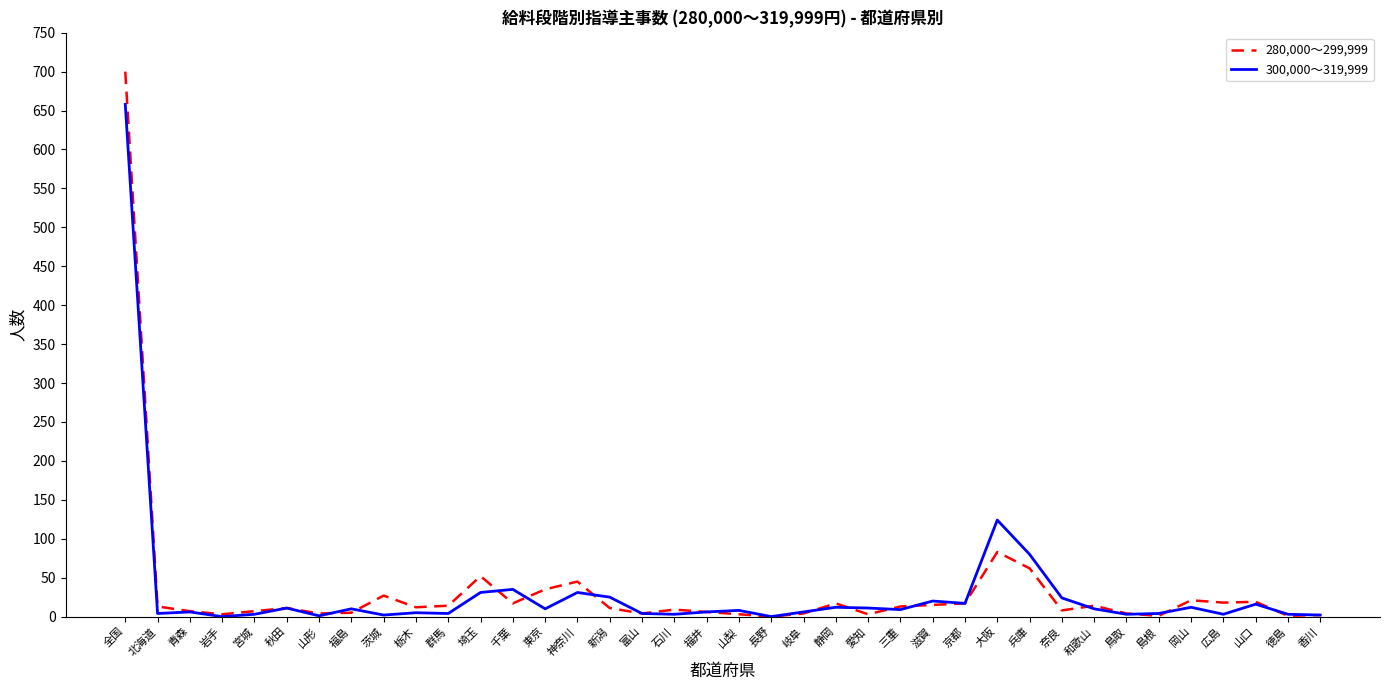

Which series has the largest range (max minus min)?

280,000～299,999